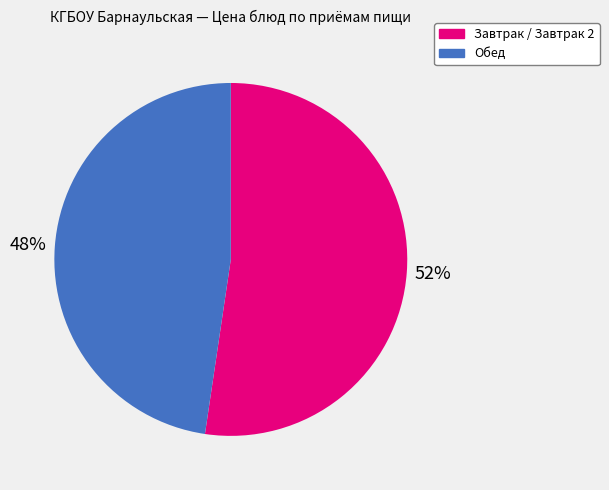

Is there a majority slice in this chart?

Yes